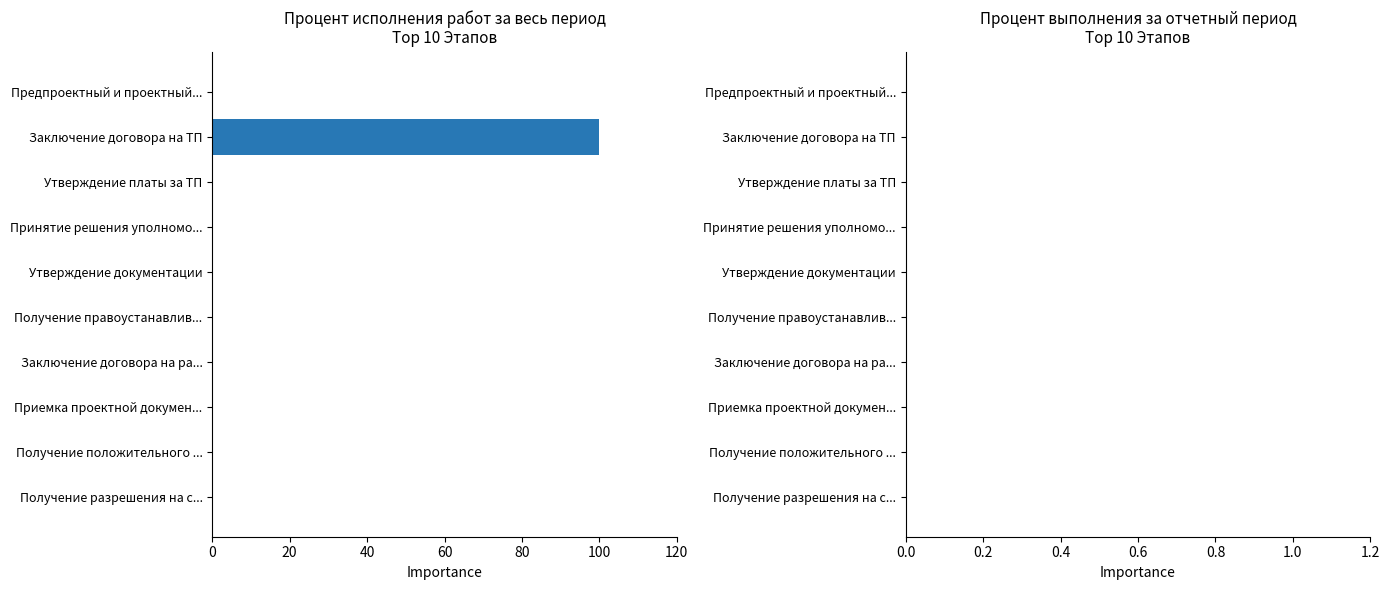

True or false: the data shows 62 at Получение положительного ....

False